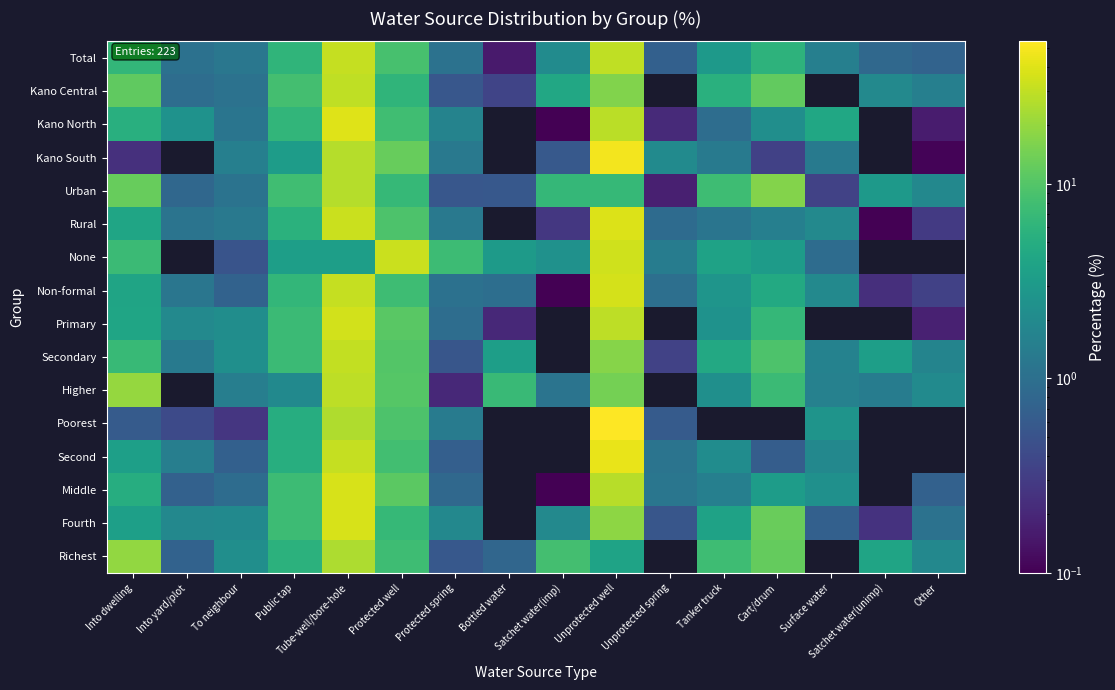

Which label corresponds to the smallest value in the chart?

Satchet water(unimp)